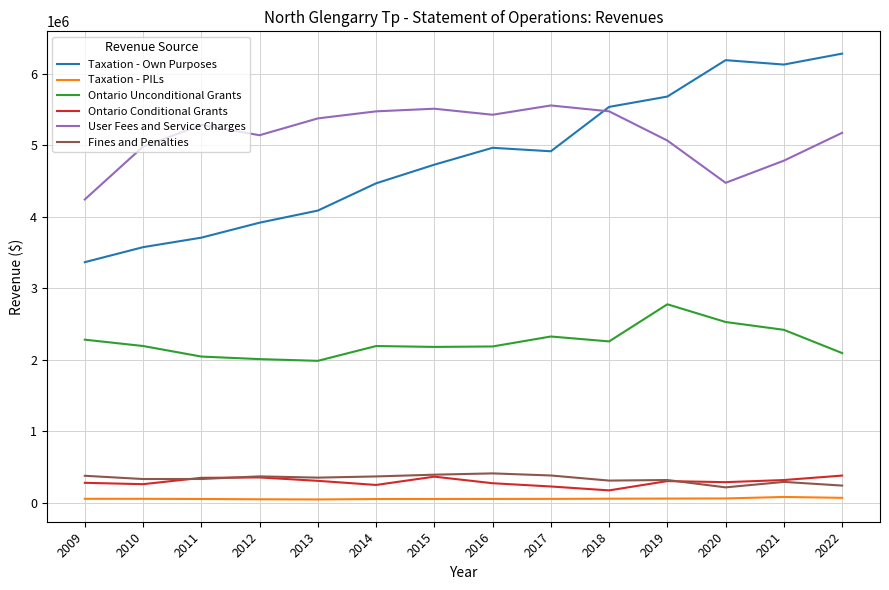

True or false: Taxation - PILs and Fines and Penalties intersect in this chart.

False